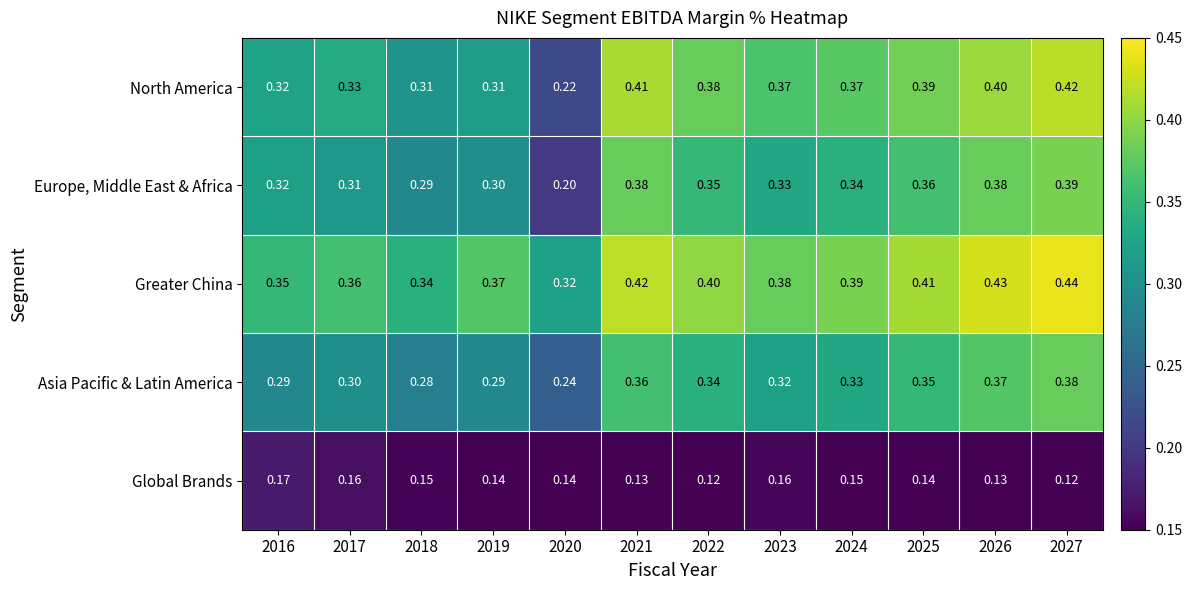

Which series has the widest spread of values?

North America